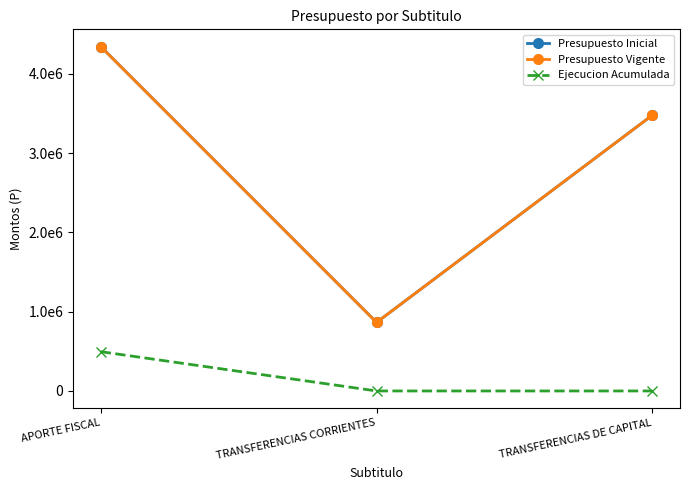

Which series changed the most between APORTE FISCAL and TRANSFERENCIAS CORRIENTES?

Presupuesto Inicial